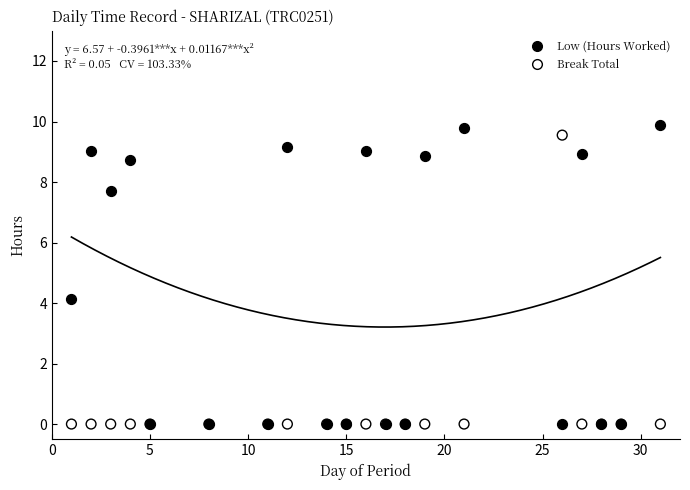

Which series has the largest Y range (max minus min)?

Low (Hours Worked)